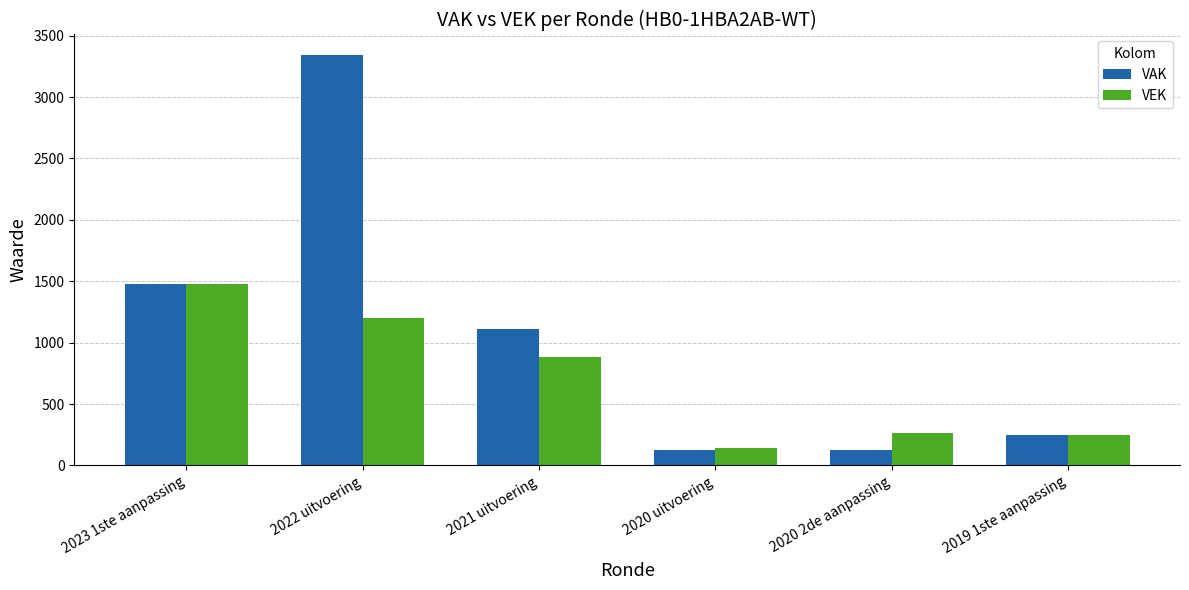

What is the difference between the maximum and minimum values in the VAK series?

3217